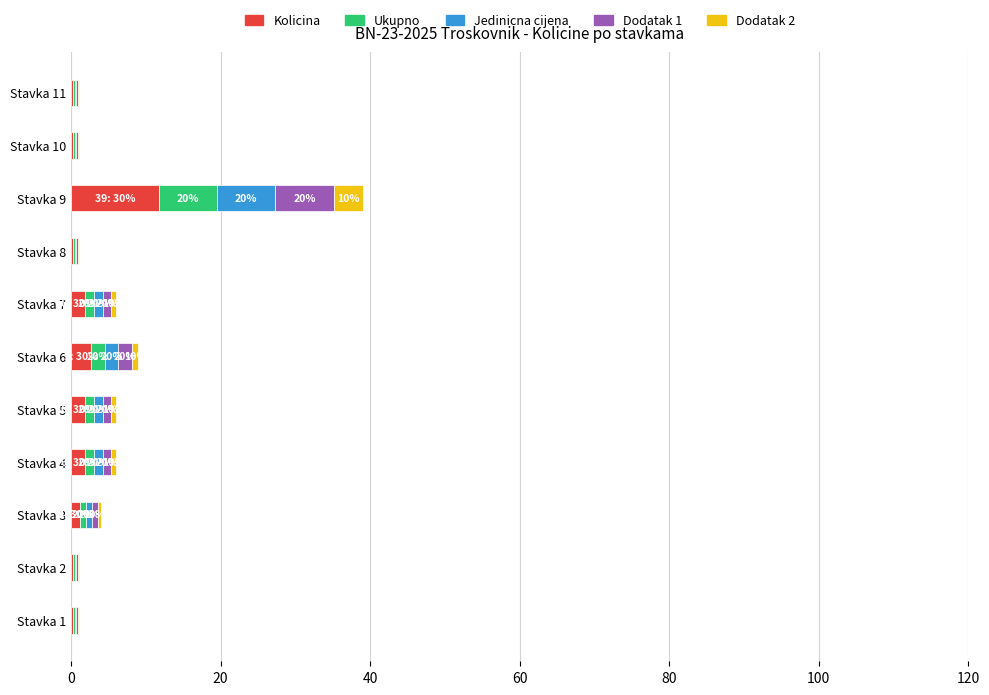

At which category is the sum across all series the highest?

Stavka 9